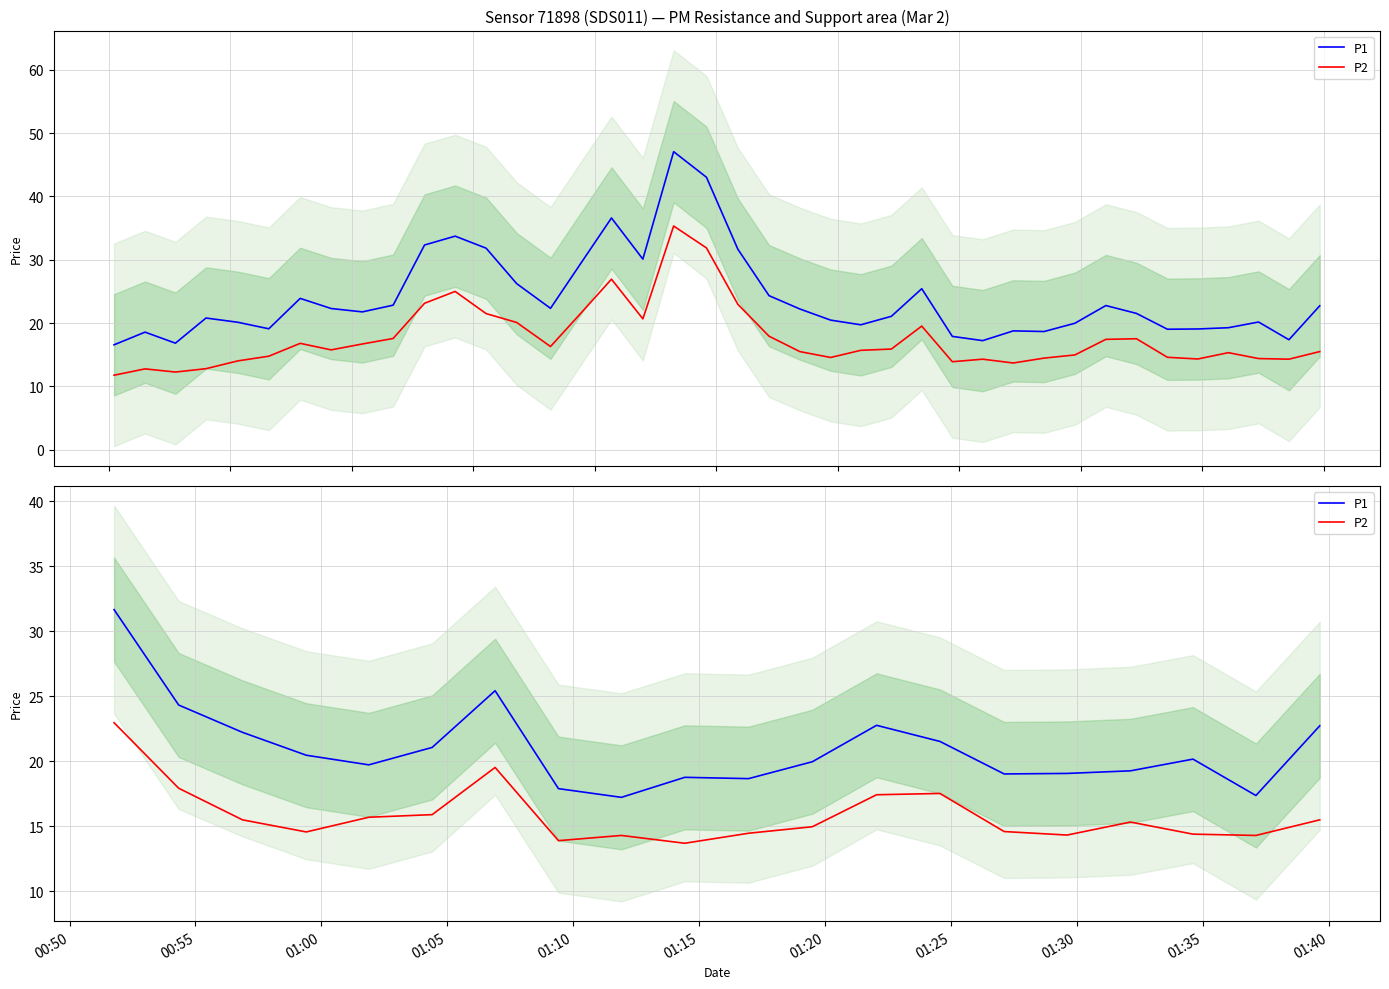

True or false: P2 and P1 intersect in this chart.

False